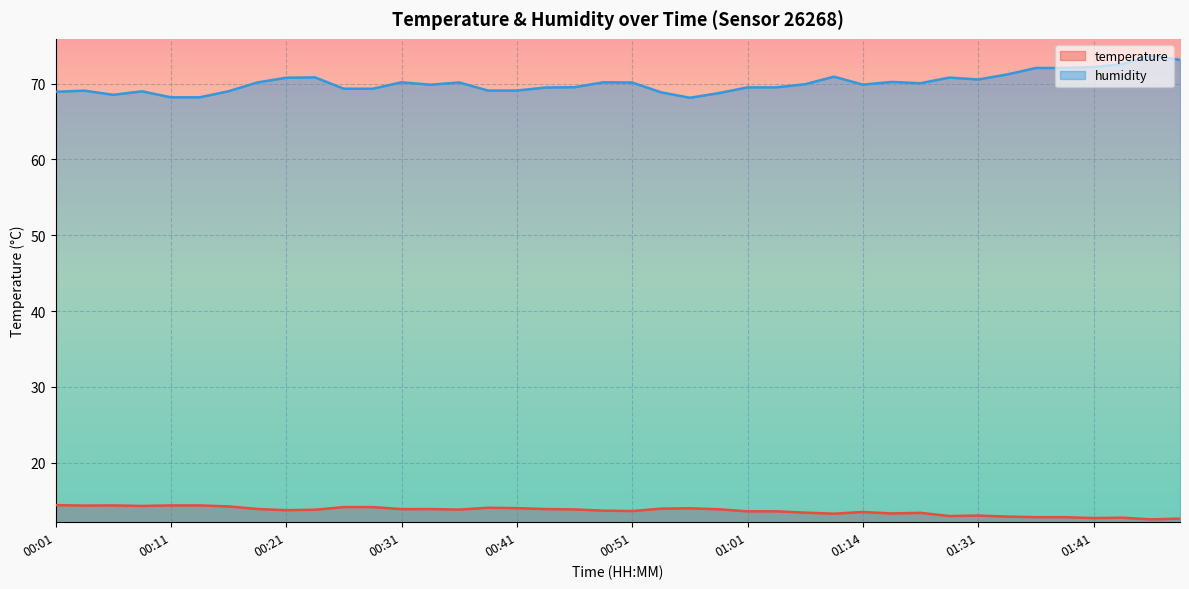

What is the average value of the humidity series?

70.1